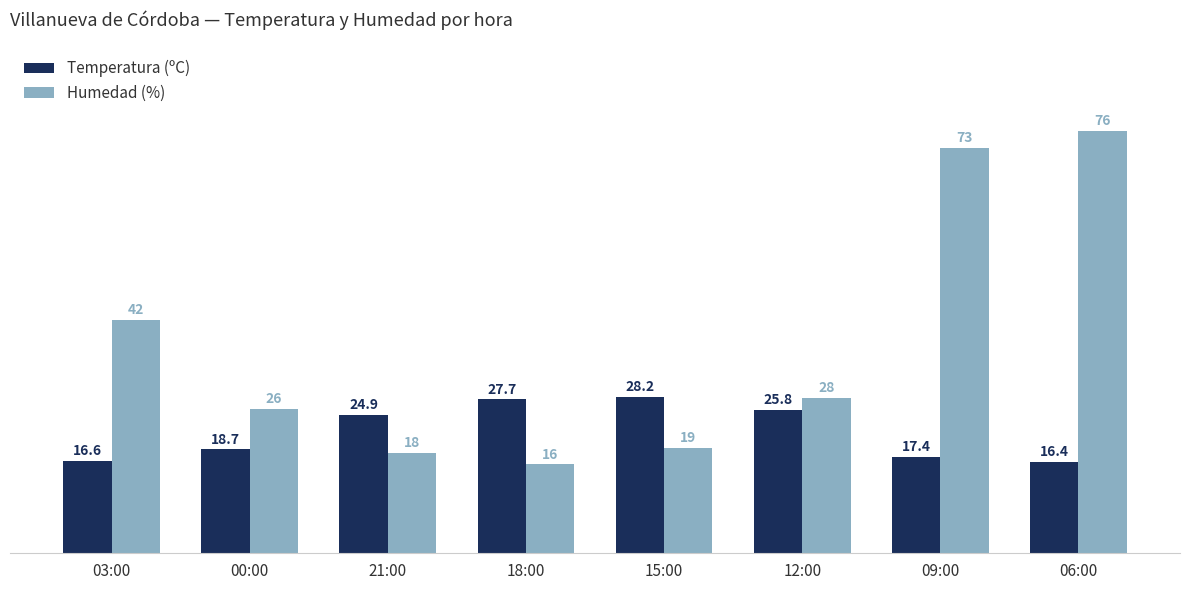

At which label is Temperatura (ºC) closest to 22?

21:00